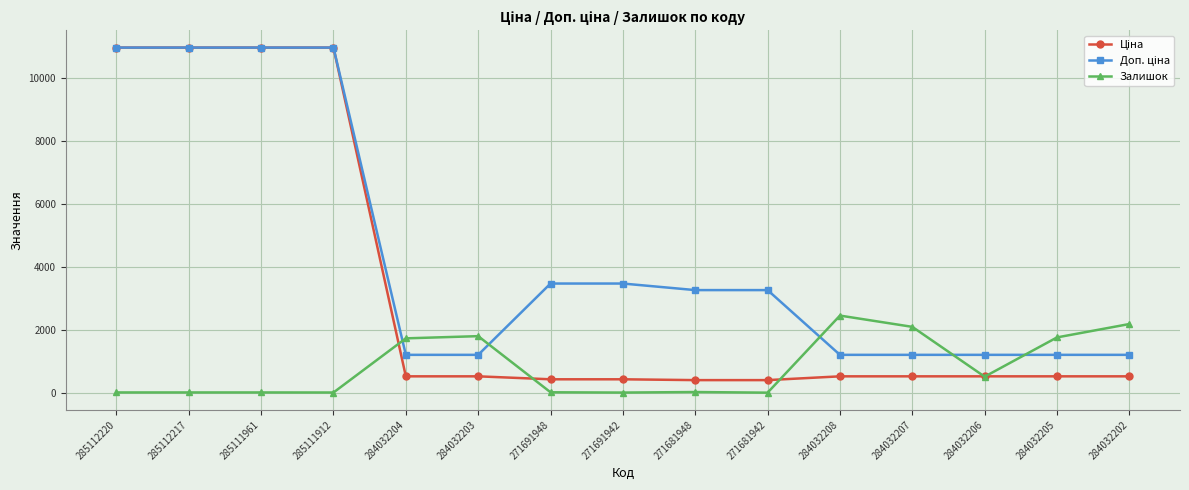

What is the spread (max minus min) of values at 284032208?

1928.8